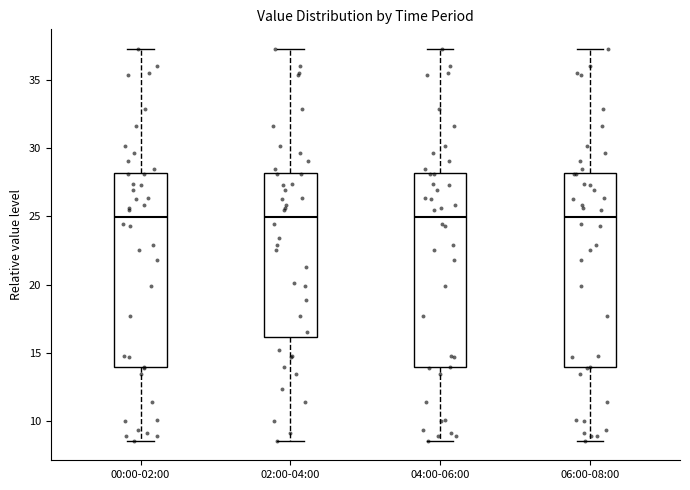

Reading left to right, transcribe this box plot: for each box, give where its median line is, the range the box spans, and where its two whiskers end, as read against the y-axis. The values are not printed on the chart, so give them approximately, as read against the axis.

00:00-02:00: median 25.0, box 14.0 to 28.0, whiskers 8.5 to 37.5
02:00-04:00: median 25.0, box 16.0 to 28.0, whiskers 8.5 to 37.5
04:00-06:00: median 25.0, box 14.0 to 28.0, whiskers 8.5 to 37.5
06:00-08:00: median 25.0, box 14.0 to 28.0, whiskers 8.5 to 37.5